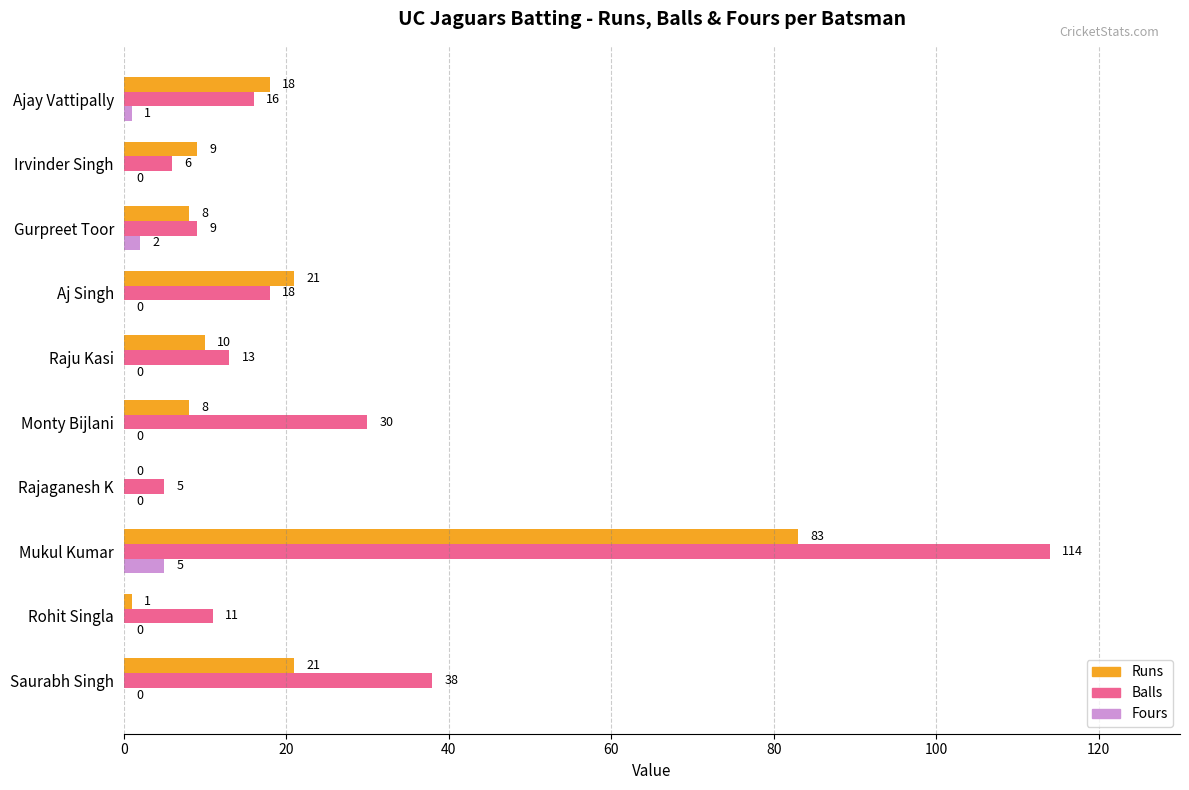

How many data points in Runs are above 10?

4